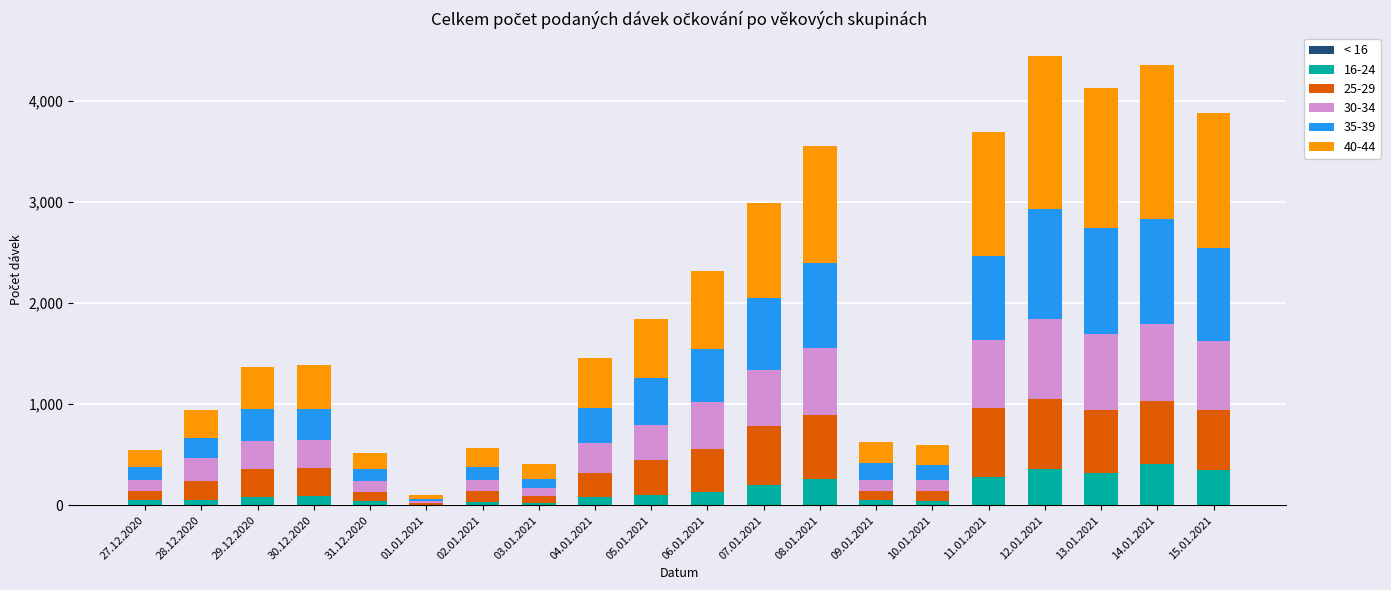

Is it true that 16-24 equals 404 at 14.01.2021?

True